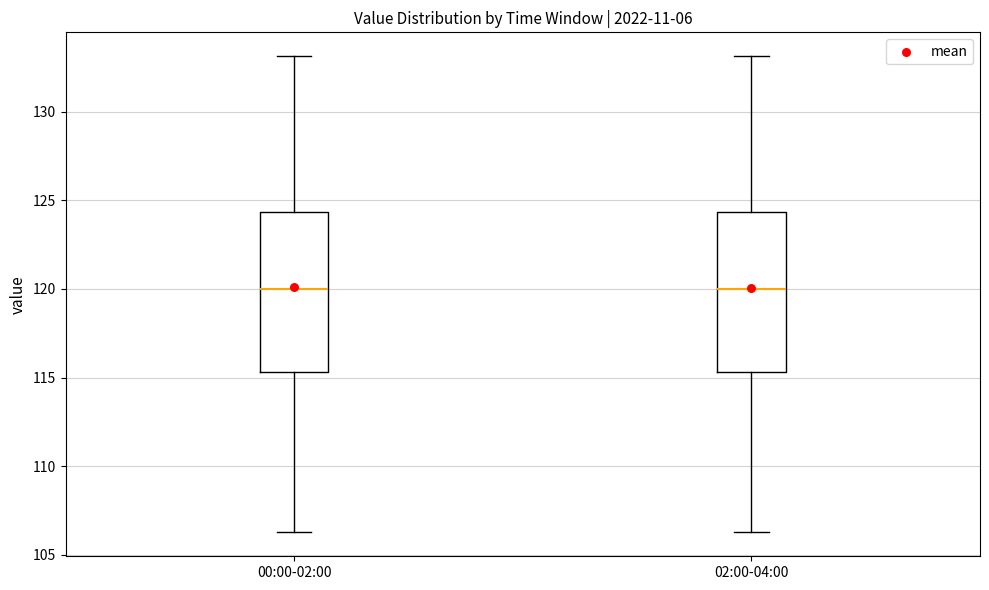

Reading left to right, transcribe this box plot: for each box, give where its median line is, the range the box spans, and where its two whiskers end, as read against the y-axis. The values are not printed on the chart, so give them approximately, as read against the axis.

00:00-02:00: median 120.0, box 115.5 to 124.5, whiskers 106.5 to 133.0
02:00-04:00: median 120.0, box 115.5 to 124.5, whiskers 106.5 to 133.0